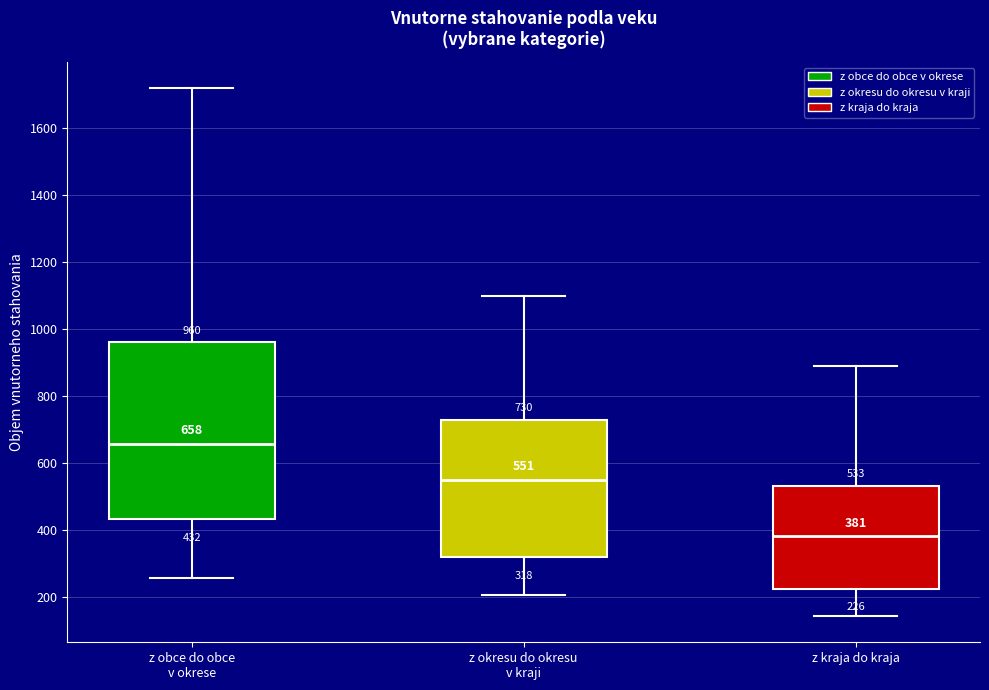

Which box has the lowest median line?

z kraja do kraja